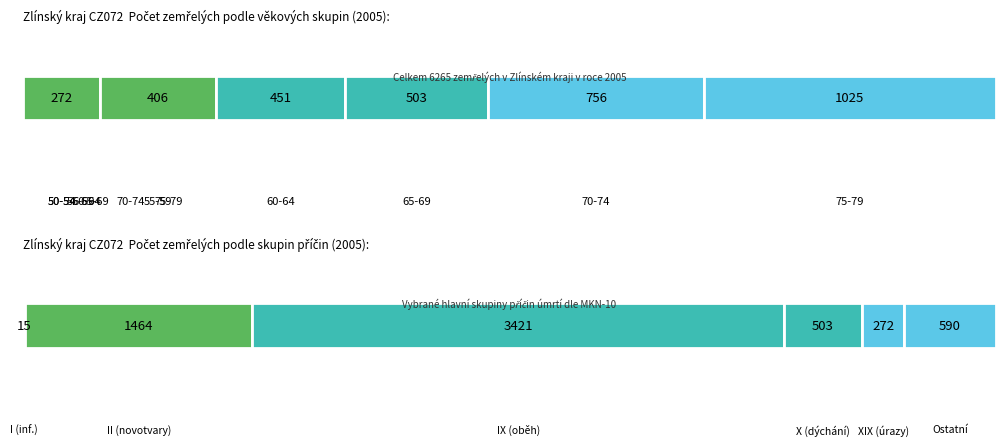

Does the chart contain stacked bars?

No